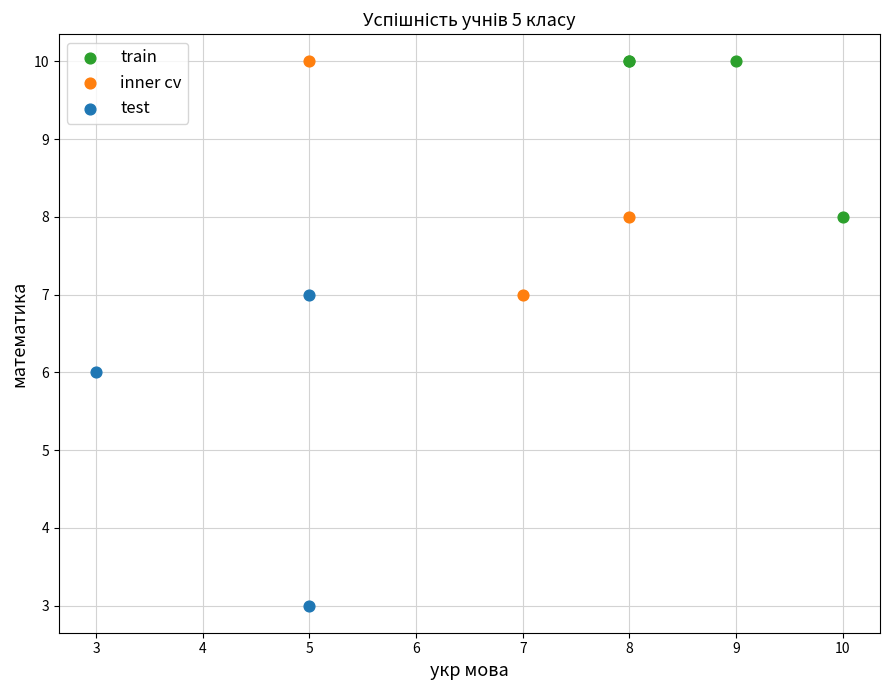

Which series contains the lowest Y value?

test